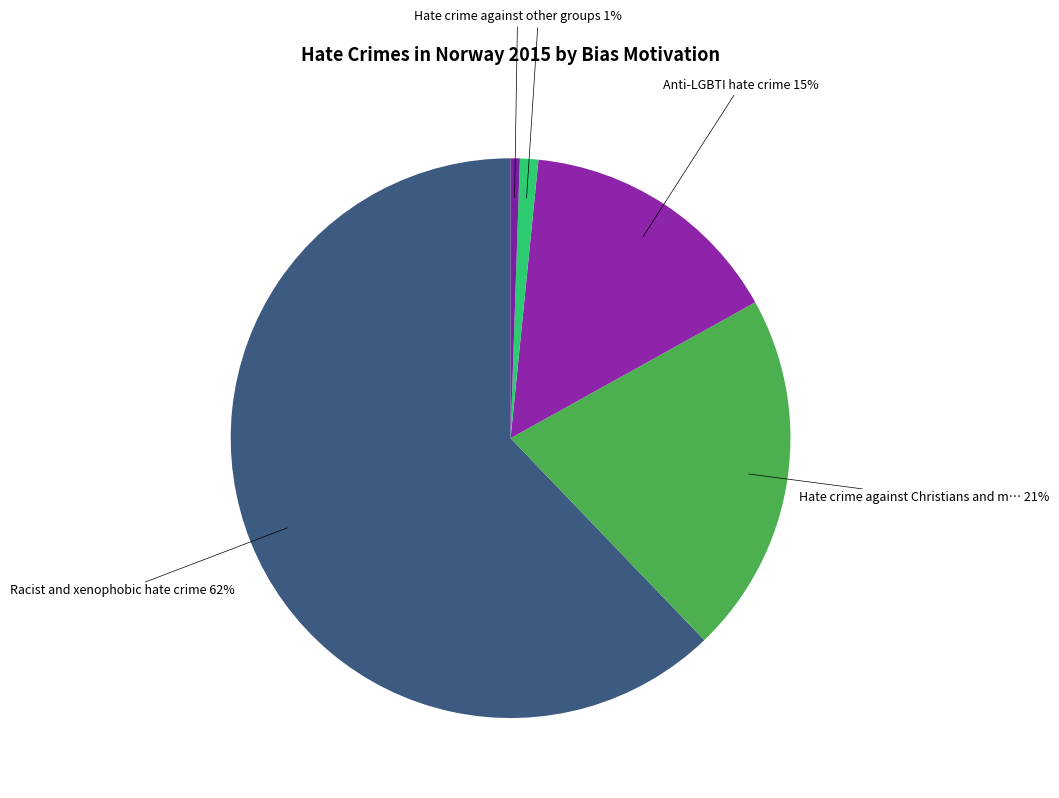

How many slices are in this pie chart?

5